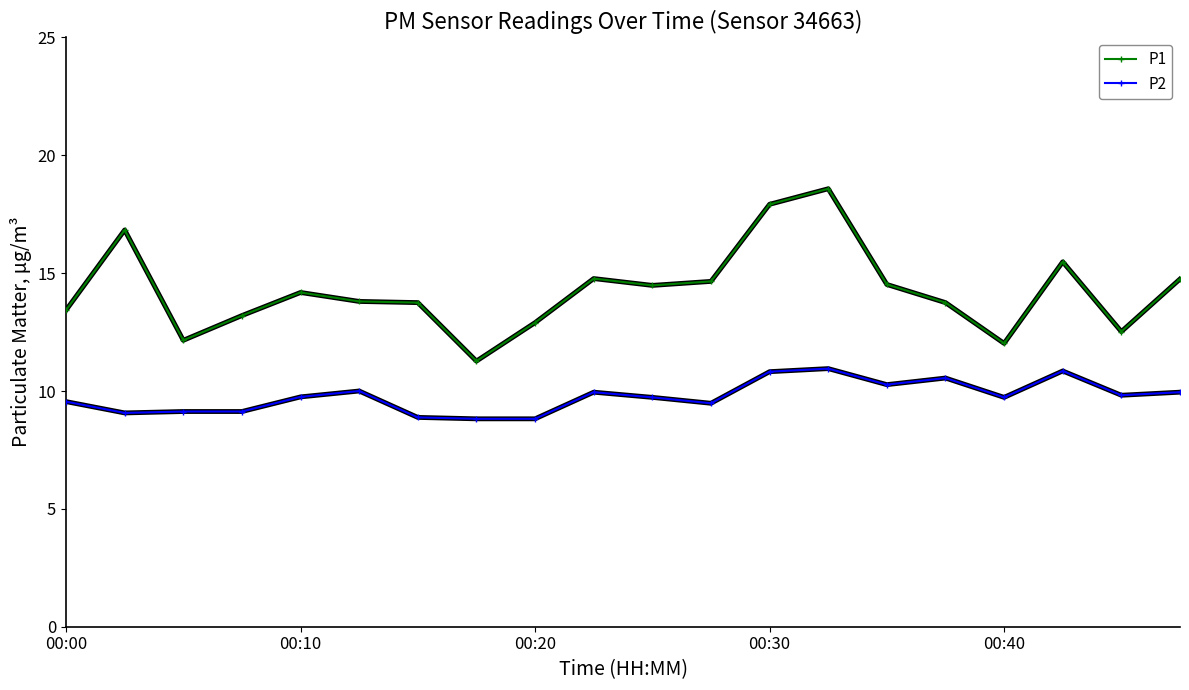

What is the average value of the P2 series?

9.8